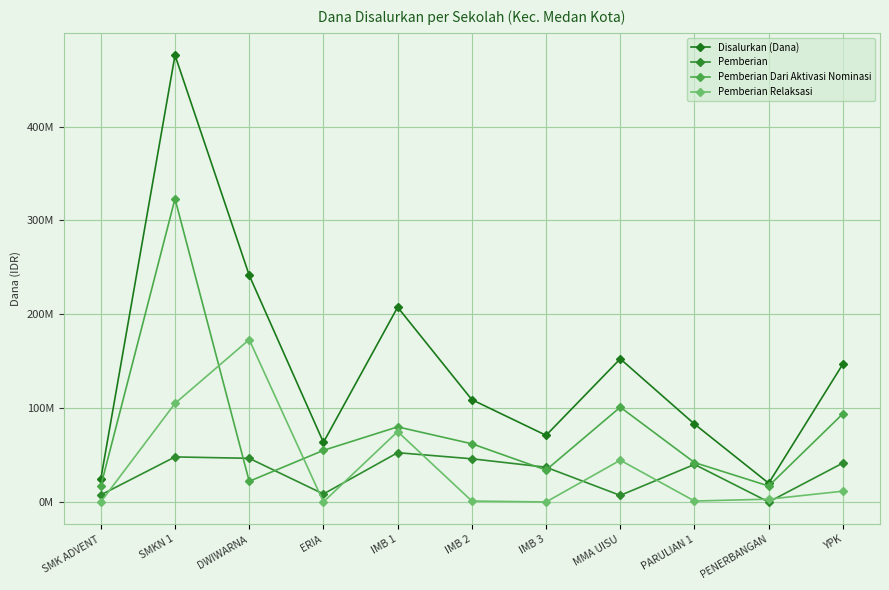

Reading left to right, extract all data points from this chart.

Disalurkan (Dana): 24500000	476000000	241500000	63500000	207500000	109000000	71000000	152500000	83000000	20000000	147000000
Pemberian: 7500000	48000000	46500000	8500000	52500000	46000000	37000000	7000000	40000000	0	41500000
Pemberian Dari Aktivasi Nominasi: 17000000	323000000	22000000	55000000	80000000	62000000	34000000	101000000	42000000	17000000	94000000
Pemberian Relaksasi: 0	105000000	173000000	0	75000000	1000000	0	44500000	1000000	3000000	11500000